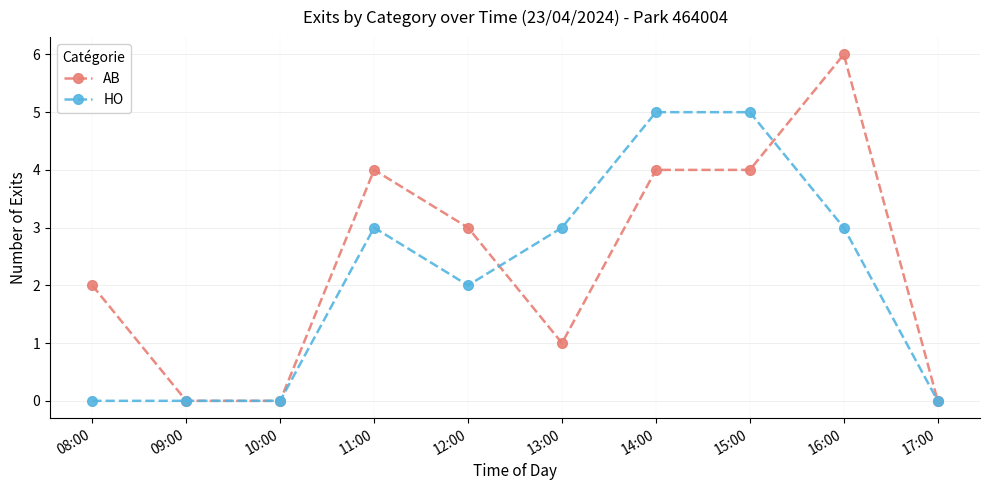

List the series in order of their overall mean, highest first.

AB, HO